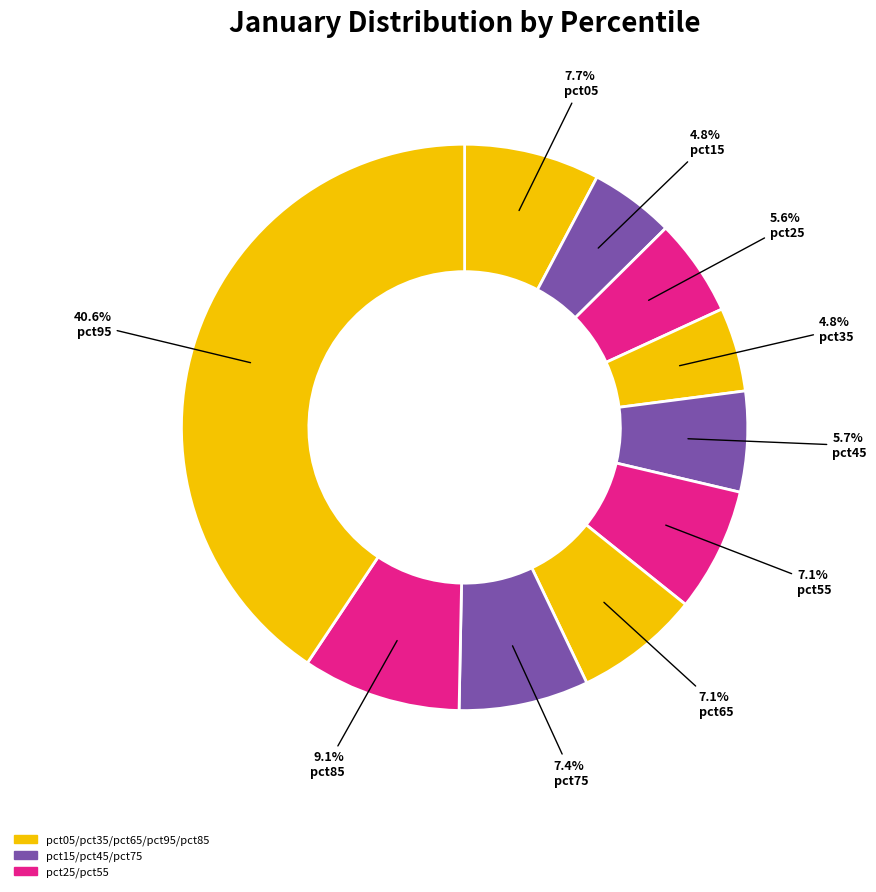

How many segments does this pie chart have?

10